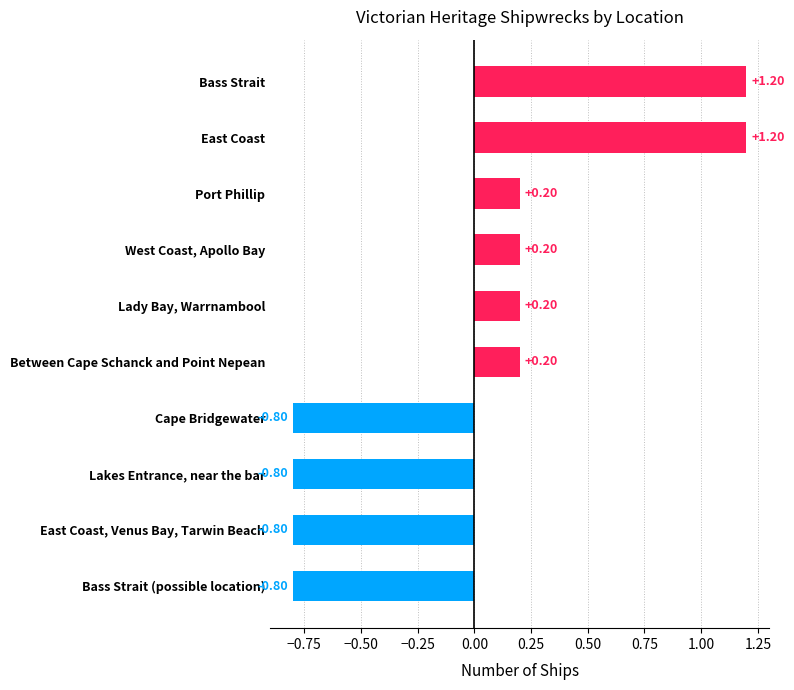

How many bars are there in total?

10